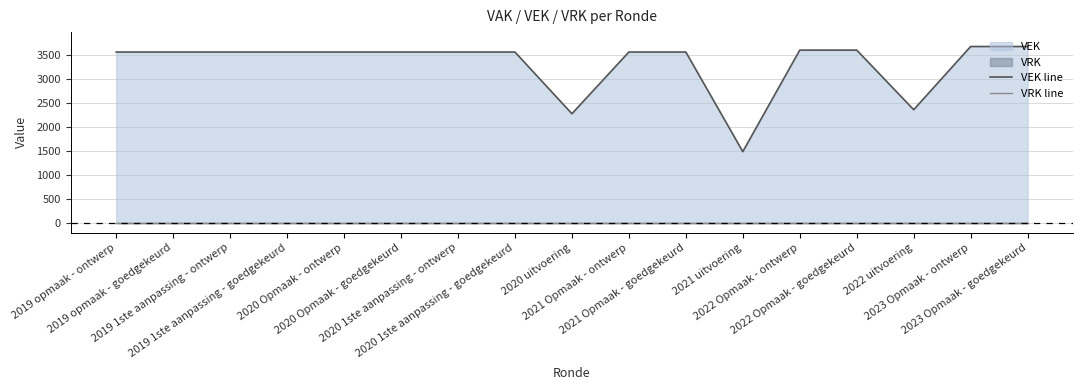

The VEK line series shows 2278 at 2020 uitvoering. True or false?

True